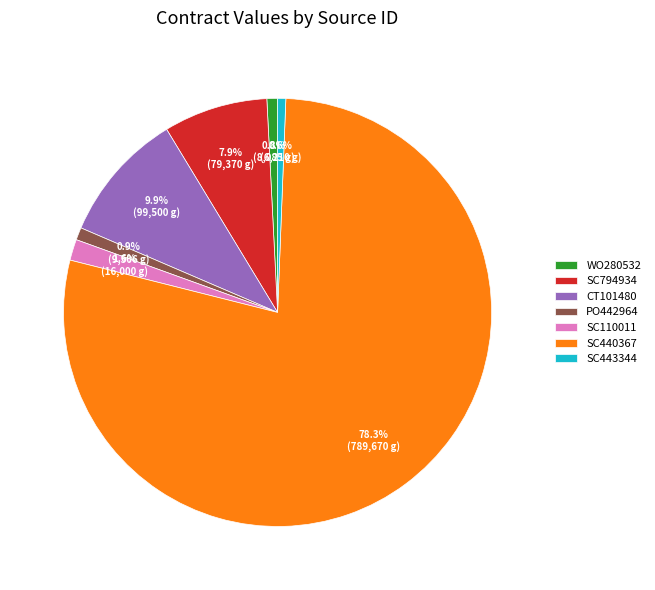

Do PO442964 and SC443344 together represent more than half of the pie?

No